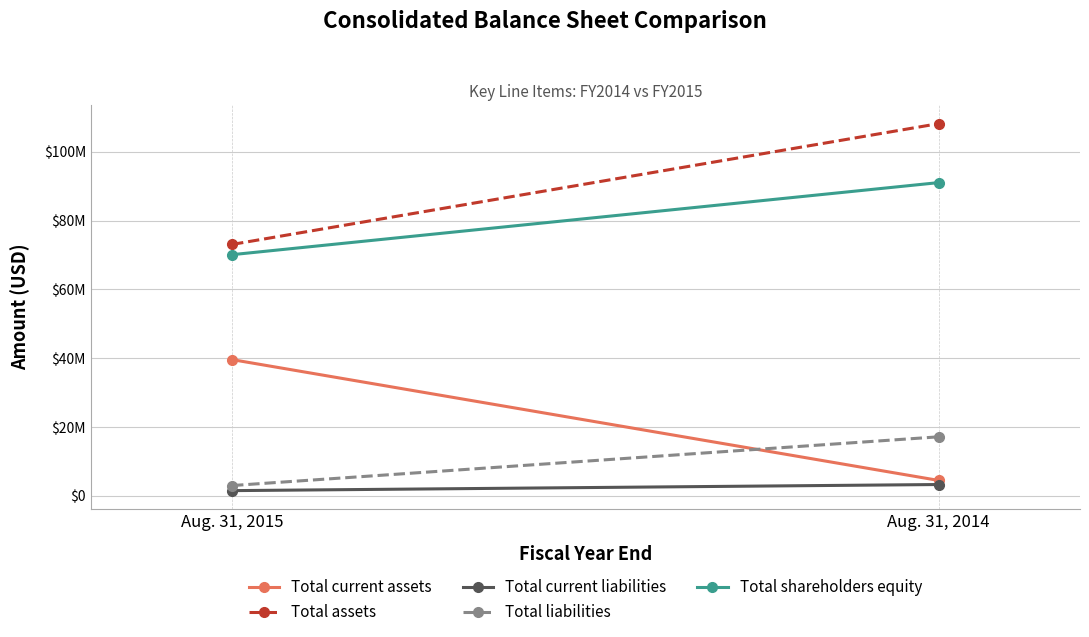

What is the greatest value displayed?

108173822